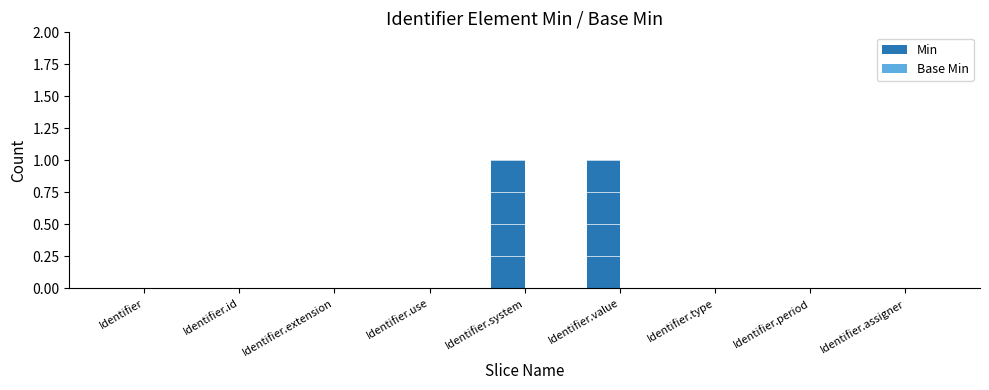

Between Identifier.system and Identifier.use, which is larger?

Identifier.system